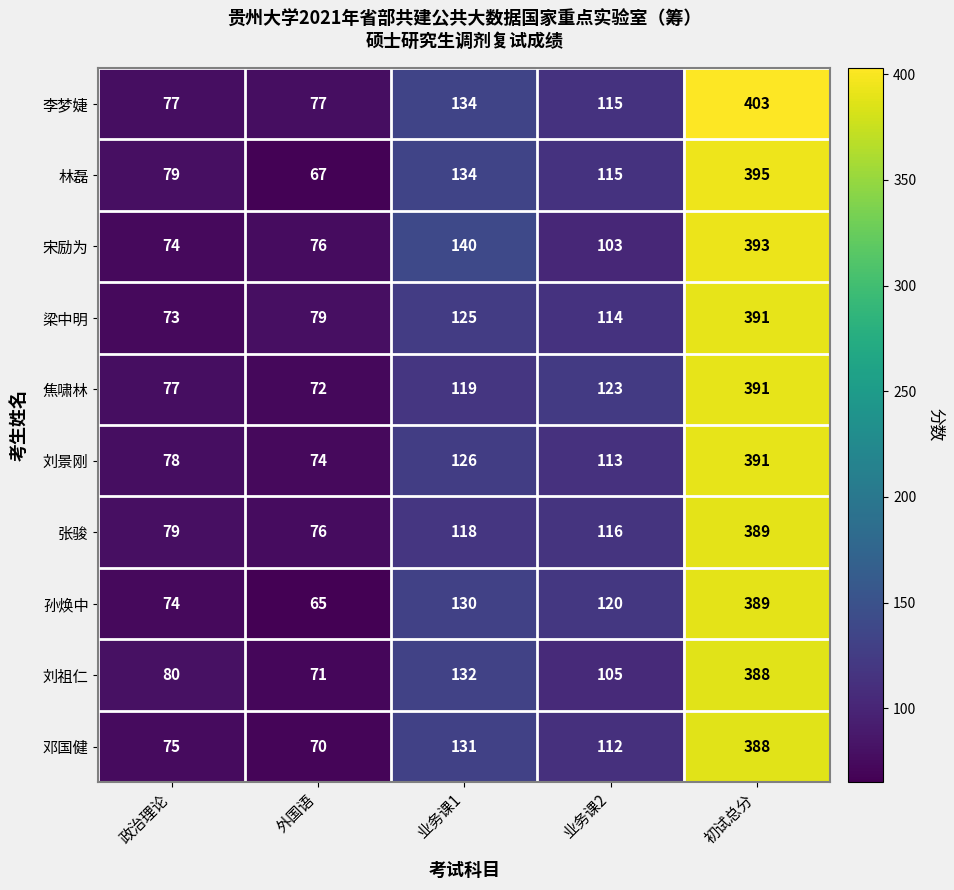

At which label does 李梦婕 first exceed 115?

业务课1